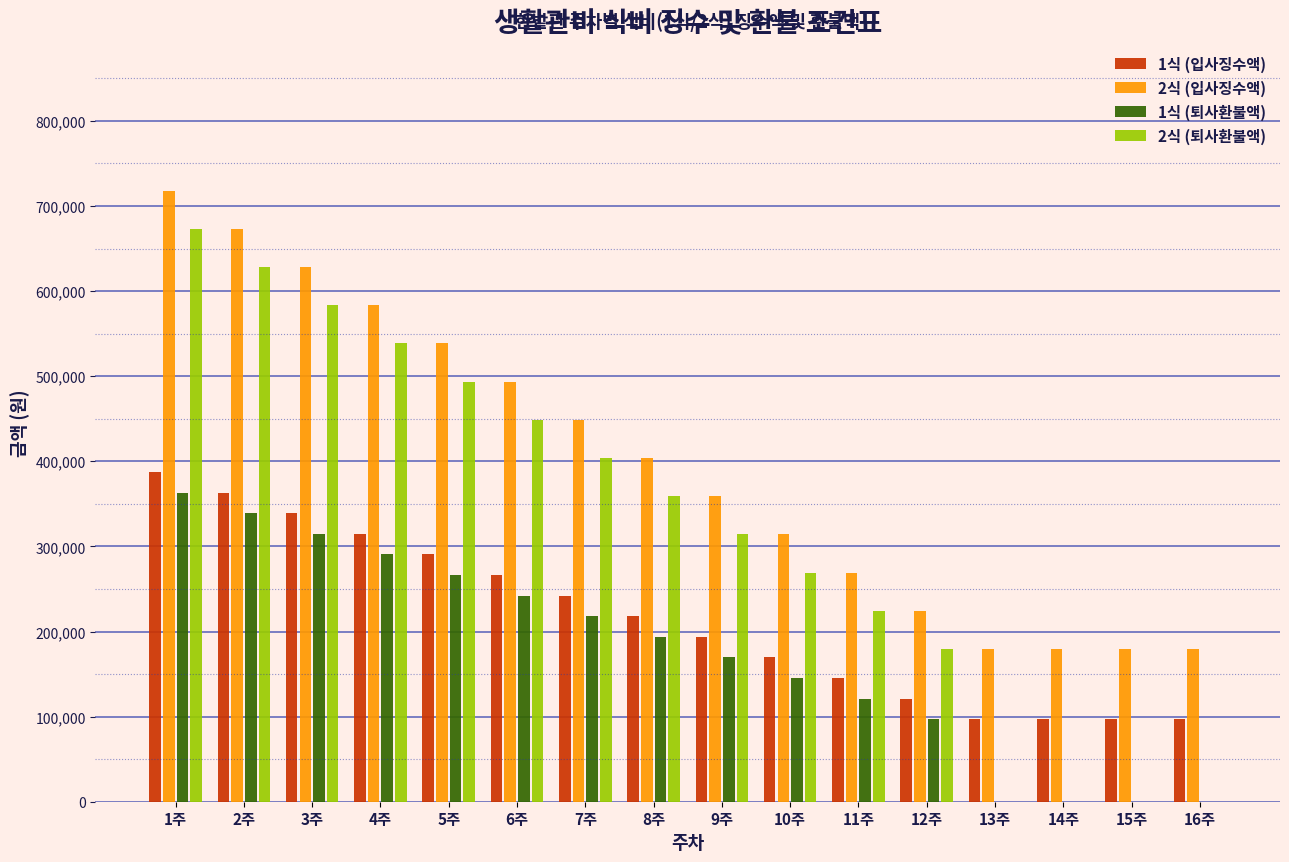

Which series changed the most between 9주 and 14주?

2식 (퇴사환불액)